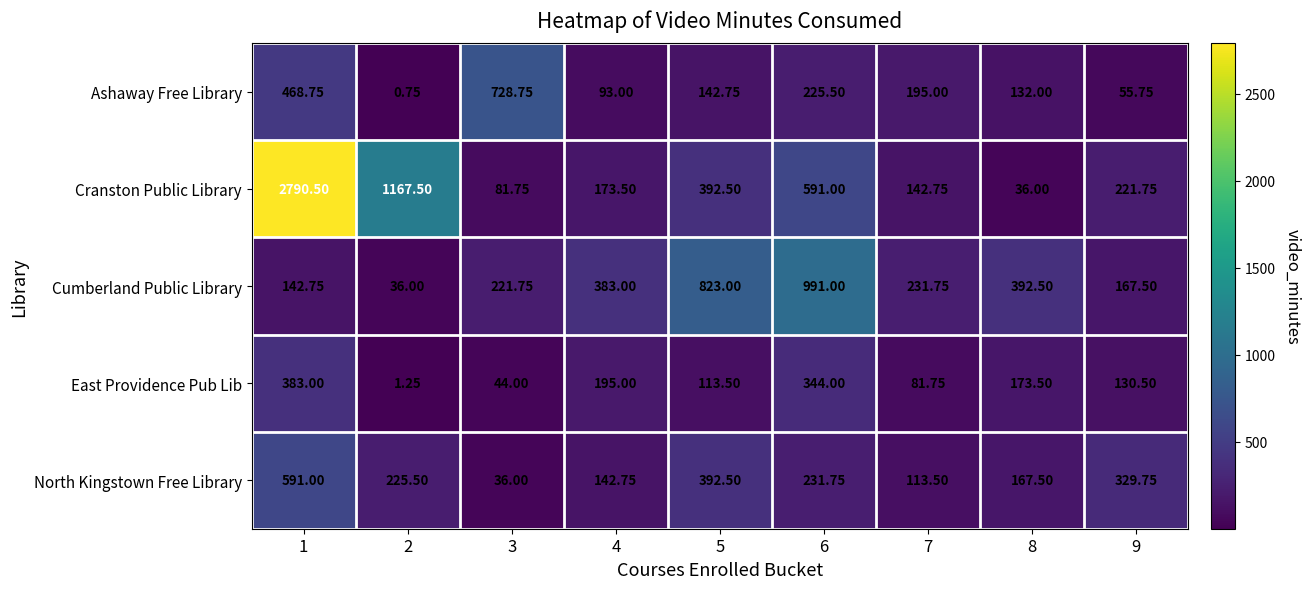

Is the value of North Kingstown Free Library at 9 greater than the value of Cranston Public Library at 5?

No